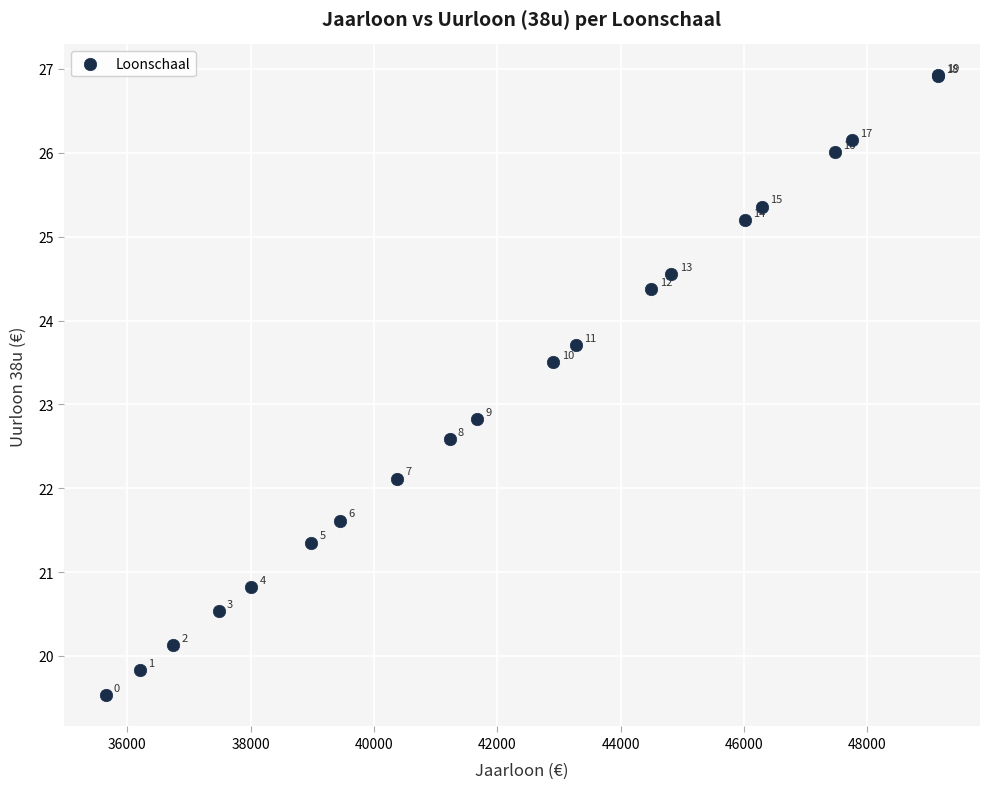

What Y value in the scatter plot is closest to 23?

22.8